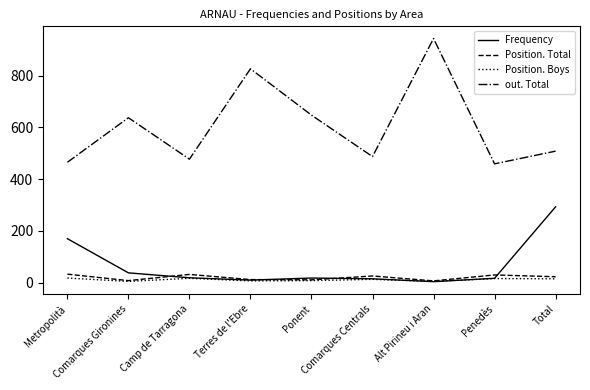

What is the greatest value displayed?

943